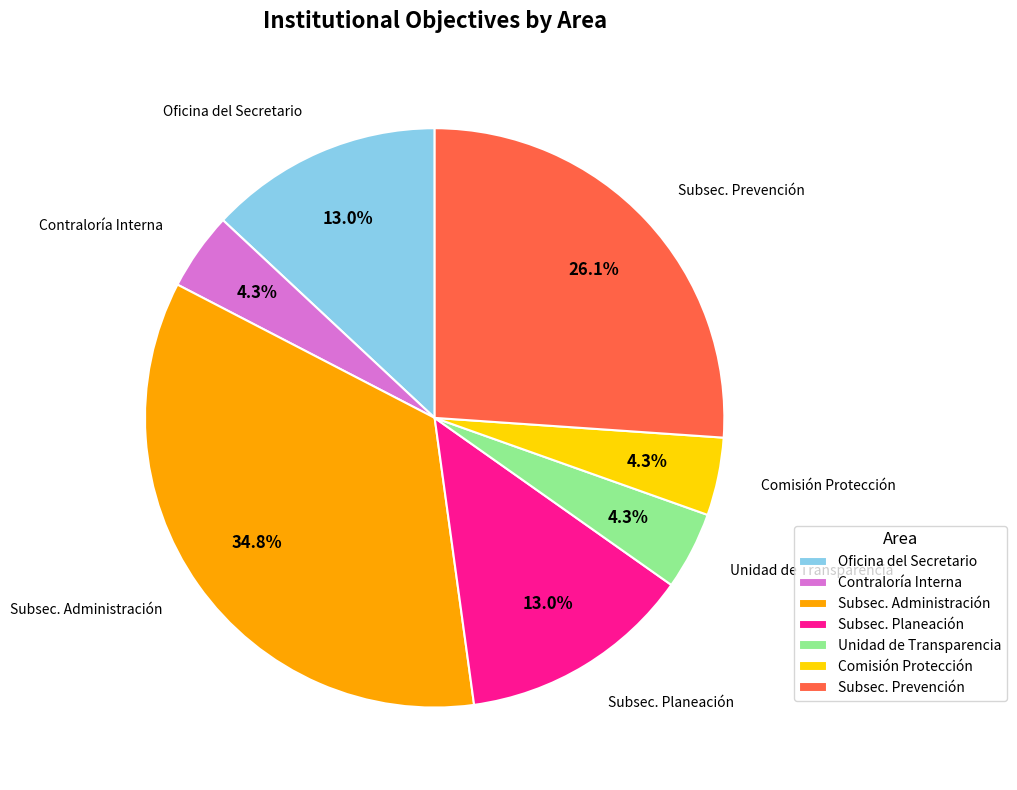

What portion of the pie excludes Contraloría Interna?

95.7%